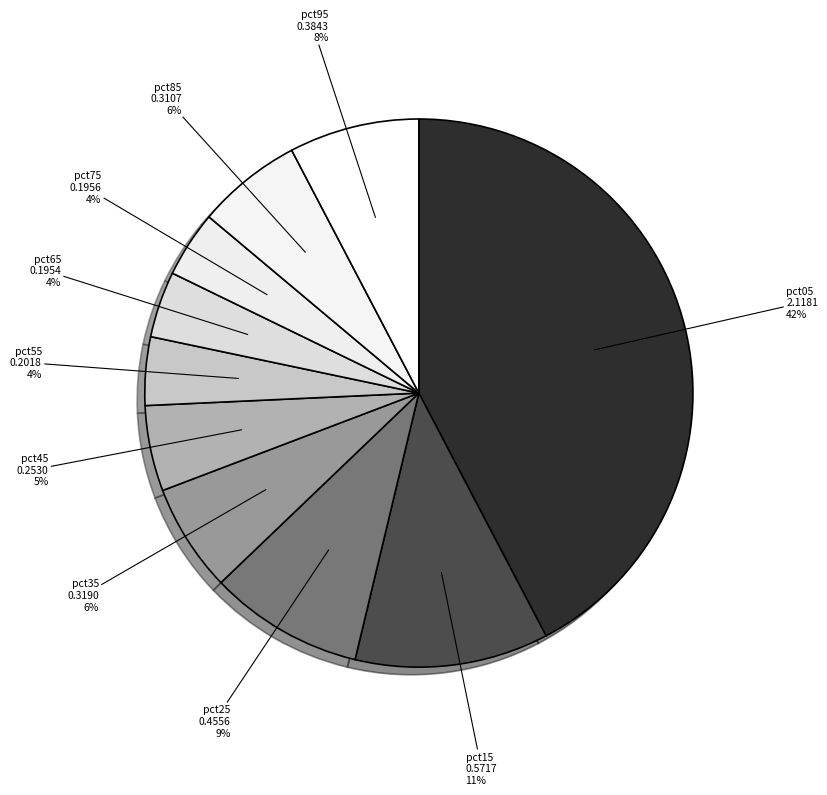

Which category has the biggest portion of the pie?

pct05